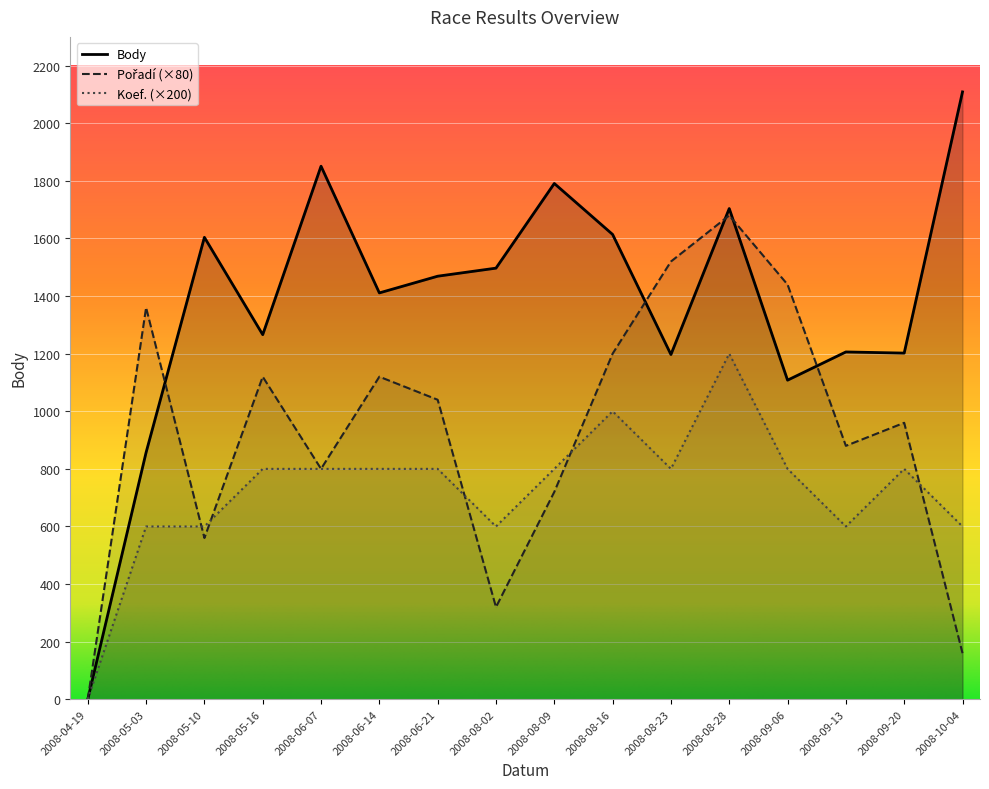

After their last crossing, which series has the higher values: Pořadí or Koef.?

Koef.